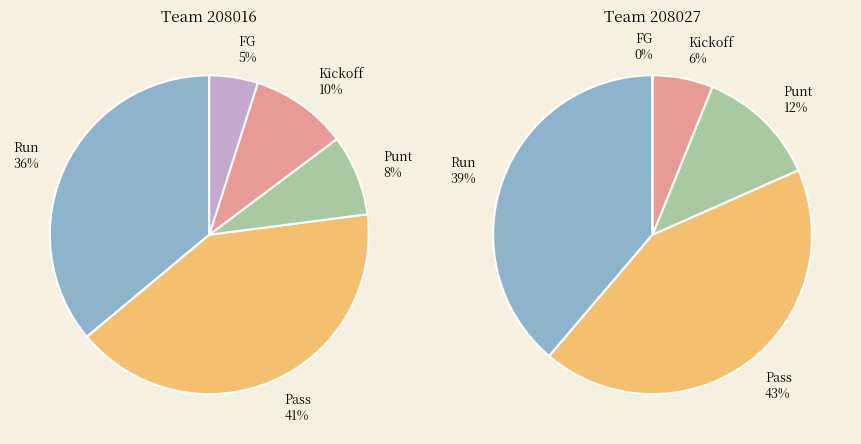

The Q4 slice represents 10% of the pie. True or false?

False